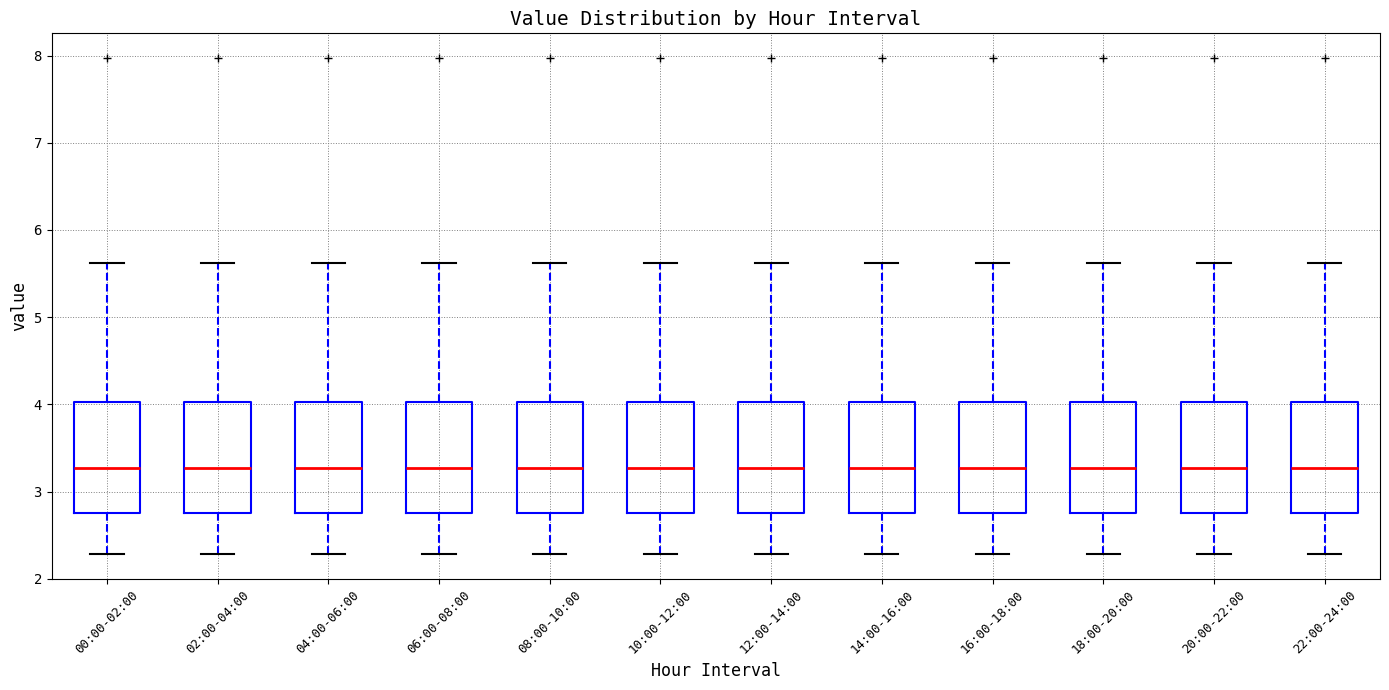

Reading left to right, transcribe this box plot: for each box, give where its median line is, the range the box spans, and where its two whiskers end, as read against the y-axis. The values are not printed on the chart, so give them approximately, as read against the axis.

00:00-02:00: median 3.3, box 2.8 to 4.0, whiskers 2.3 to 5.6
02:00-04:00: median 3.3, box 2.8 to 4.0, whiskers 2.3 to 5.6
04:00-06:00: median 3.3, box 2.8 to 4.0, whiskers 2.3 to 5.6
06:00-08:00: median 3.3, box 2.8 to 4.0, whiskers 2.3 to 5.6
08:00-10:00: median 3.3, box 2.8 to 4.0, whiskers 2.3 to 5.6
10:00-12:00: median 3.3, box 2.8 to 4.0, whiskers 2.3 to 5.6
12:00-14:00: median 3.3, box 2.8 to 4.0, whiskers 2.3 to 5.6
14:00-16:00: median 3.3, box 2.8 to 4.0, whiskers 2.3 to 5.6
16:00-18:00: median 3.3, box 2.8 to 4.0, whiskers 2.3 to 5.6
18:00-20:00: median 3.3, box 2.8 to 4.0, whiskers 2.3 to 5.6
20:00-22:00: median 3.3, box 2.8 to 4.0, whiskers 2.3 to 5.6
22:00-24:00: median 3.3, box 2.8 to 4.0, whiskers 2.3 to 5.6